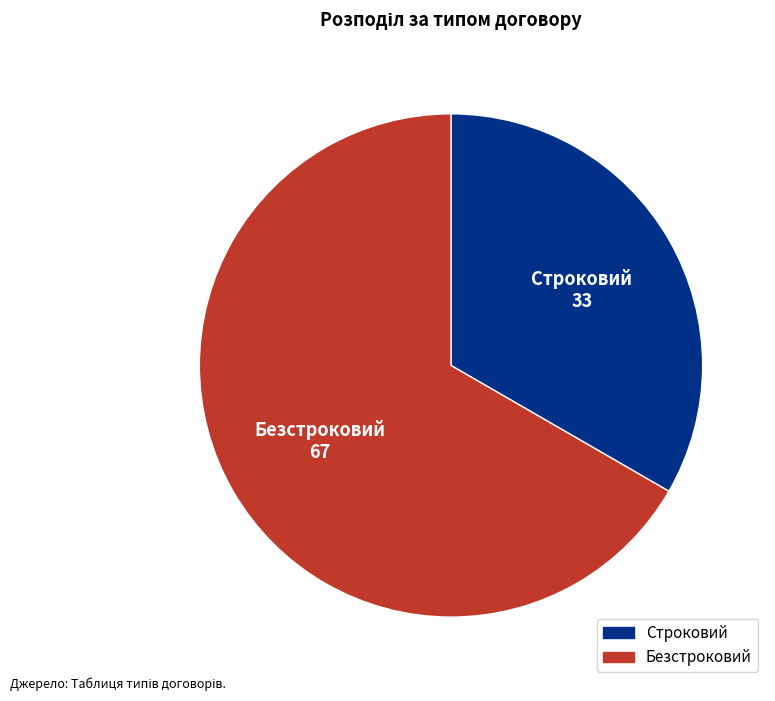

What is the largest slice in the pie chart?

Безстроковий